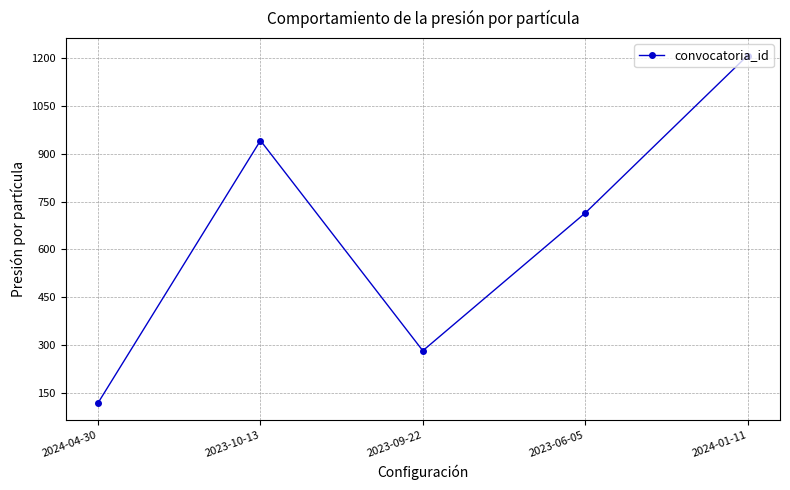

How many values are below 714?

2